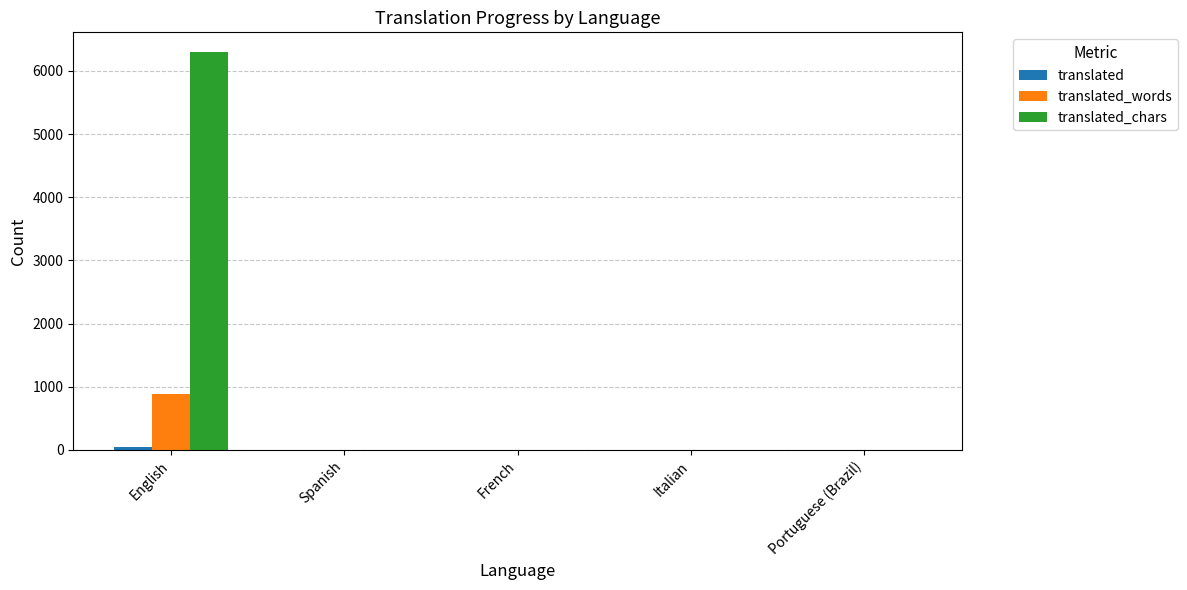

What is the greatest value displayed?

6296